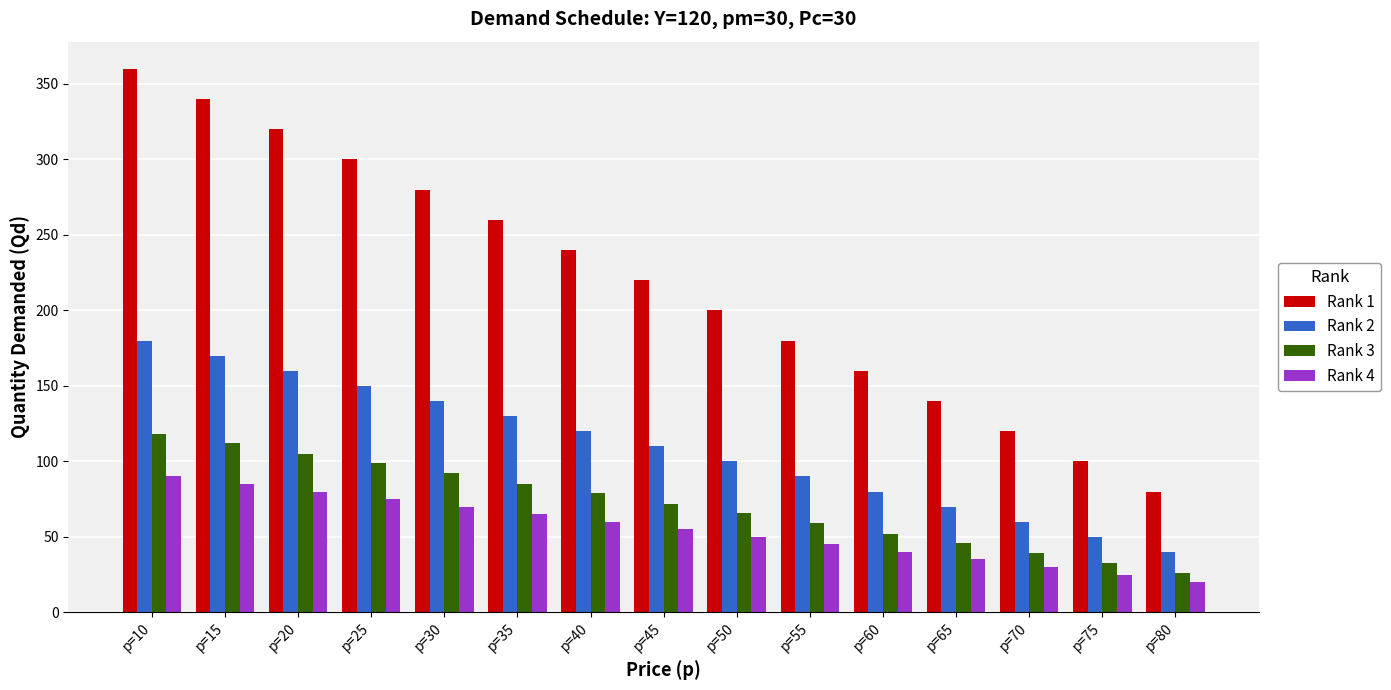

Rank the series by their maximum value, from highest to lowest.

Rank 1, Rank 2, Rank 3, Rank 4